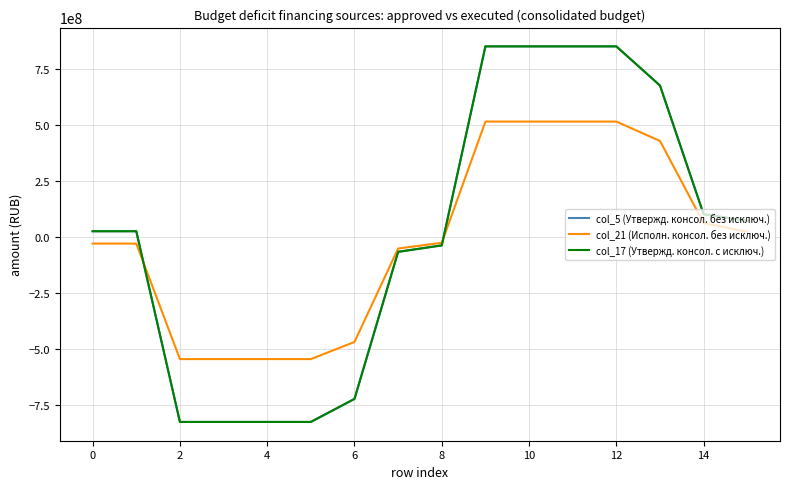

Reading right to left, extract all data points from this chart.

col_5 (Утвержд. консол. без исключ.): 72814037.0	101972279.5	676604473.5	851390790.0	851390790.0	851390790.0	851390790.0	-37121012.3	-65768849.9	-722397834.4	-825287696.6	-825287696.6	-825287696.6	-825287696.6	26103093.4	26103093.4
col_21 (Исполн. консол. без исключ.): 24052395.8	62463317.7	429152124.5	515667838.1	515667838.1	515667838.1	515667838.1	-25512401.8	-51026447.5	-468147293.2	-544686142.6	-544686142.6	-544686142.6	-544686142.6	-29018304.5	-29018304.5
col_17 (Утвержд. консол. с исключ.): 72814037.0	101972279.5	676604473.5	851390790.0	851390790.0	851390790.0	851390790.0	-37121012.3	-65768849.9	-722397834.4	-825287696.6	-825287696.6	-825287696.6	-825287696.6	26103093.4	26103093.4